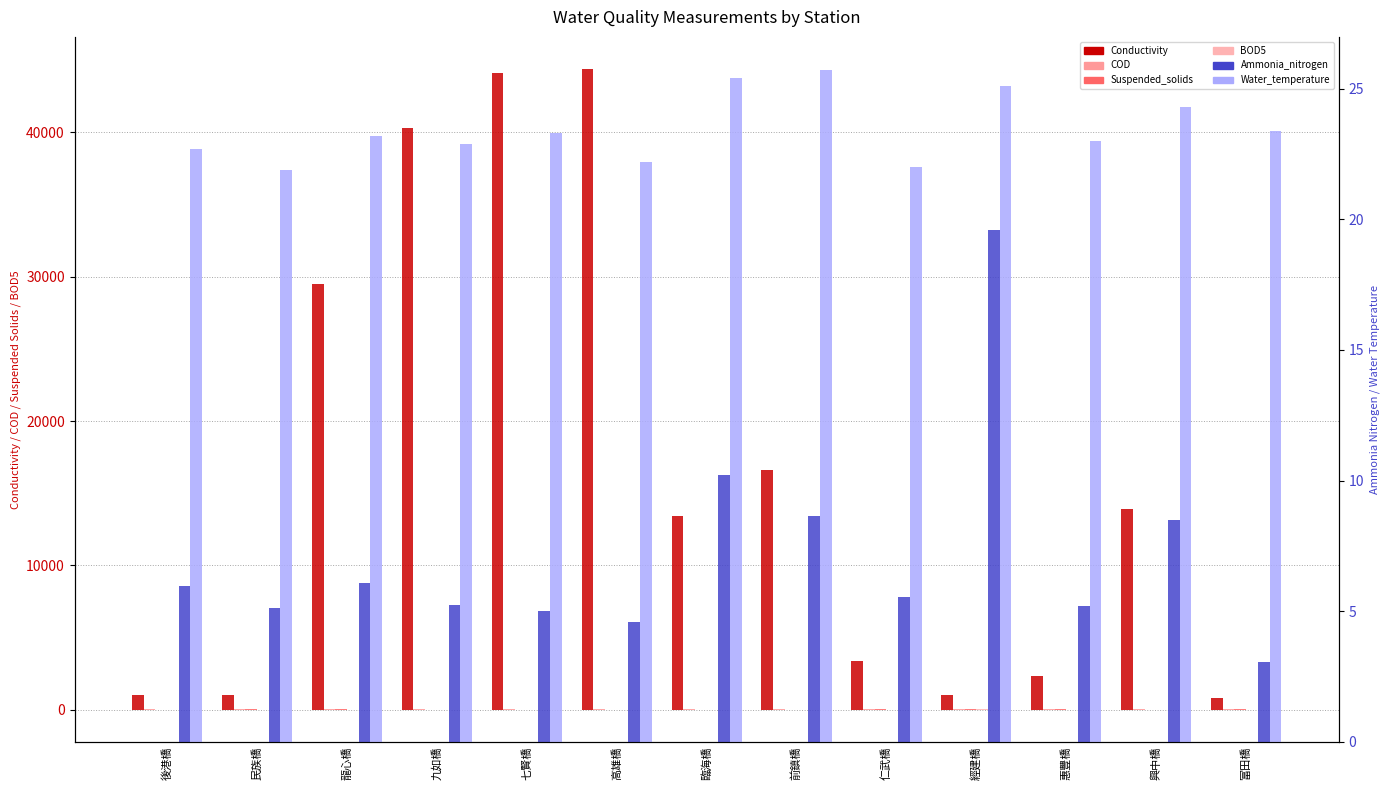

How many bars are there in each group?

6